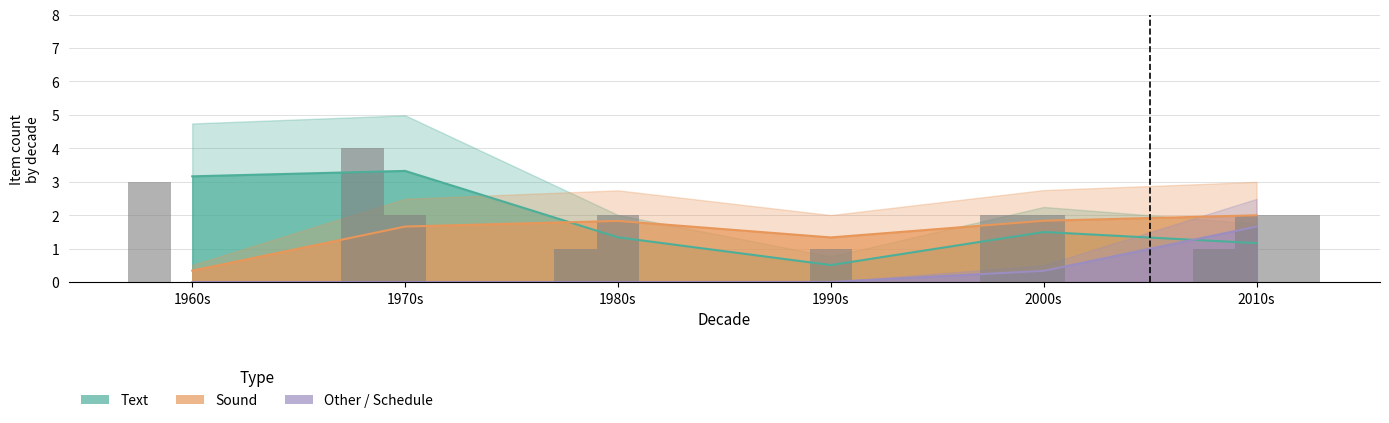

At 1980s, list the series in order from largest to smallest.

Sound, Text, Other